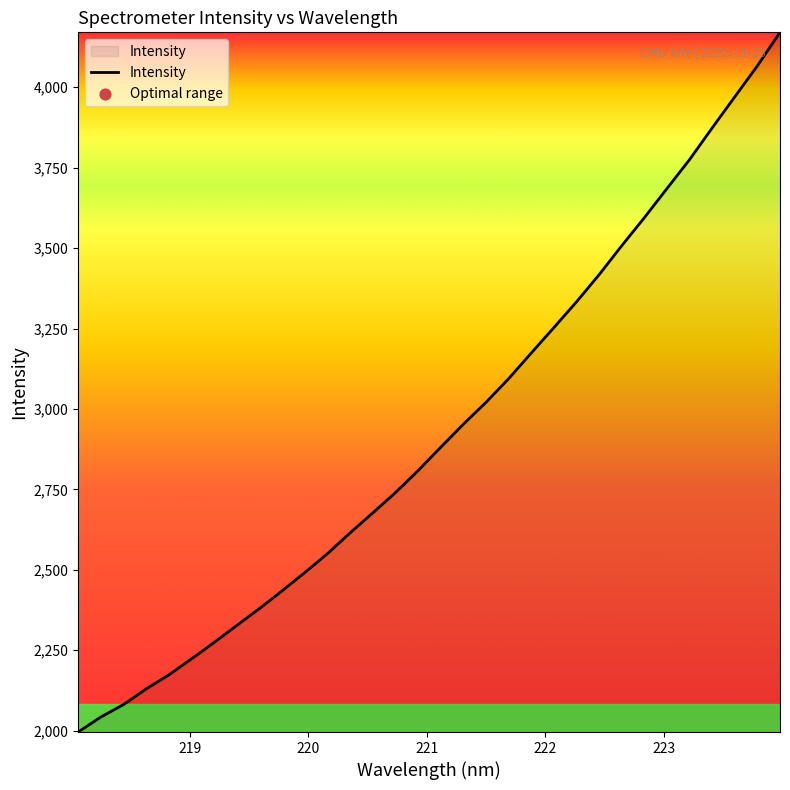

What is the smallest value displayed?

1995.6